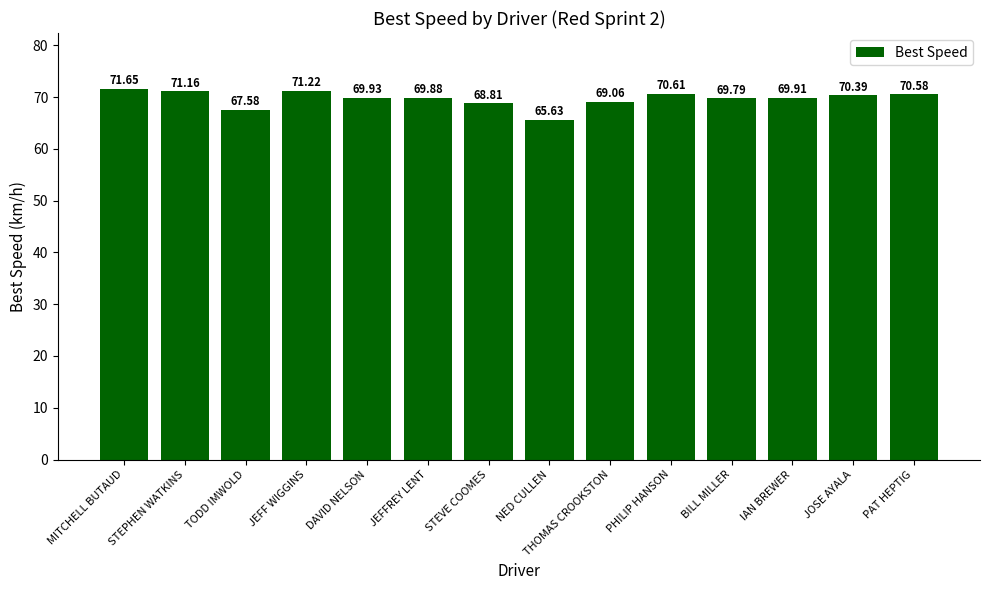

Which category has the lowest value across all series?

NED CULLEN